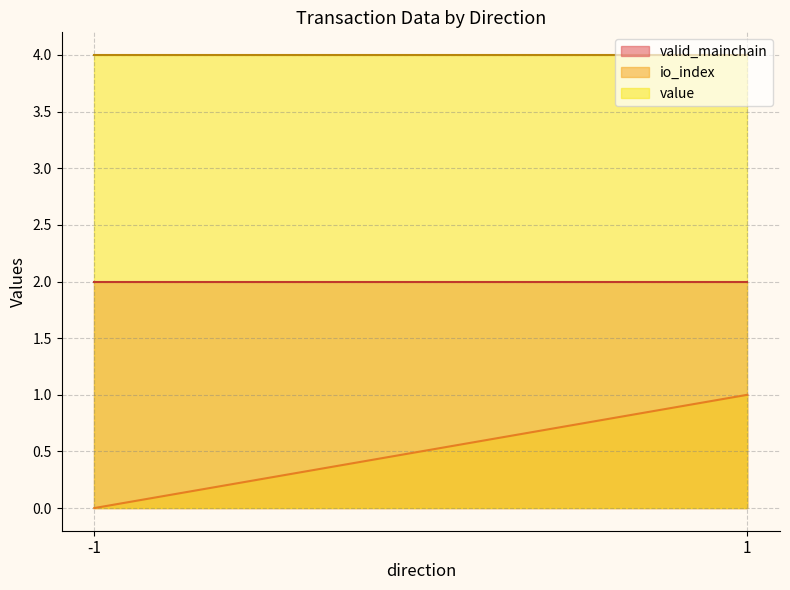

Read the value value at 1.

4.0